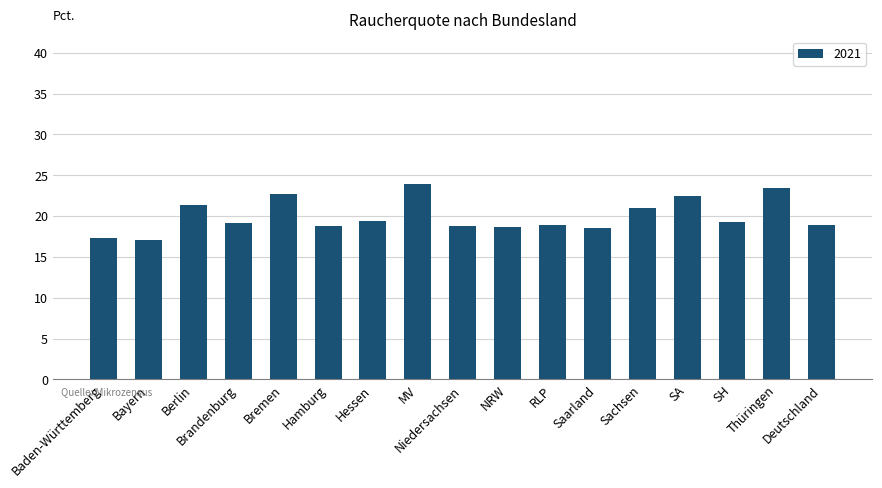

What is the value of the 17th bar from the left?

18.9